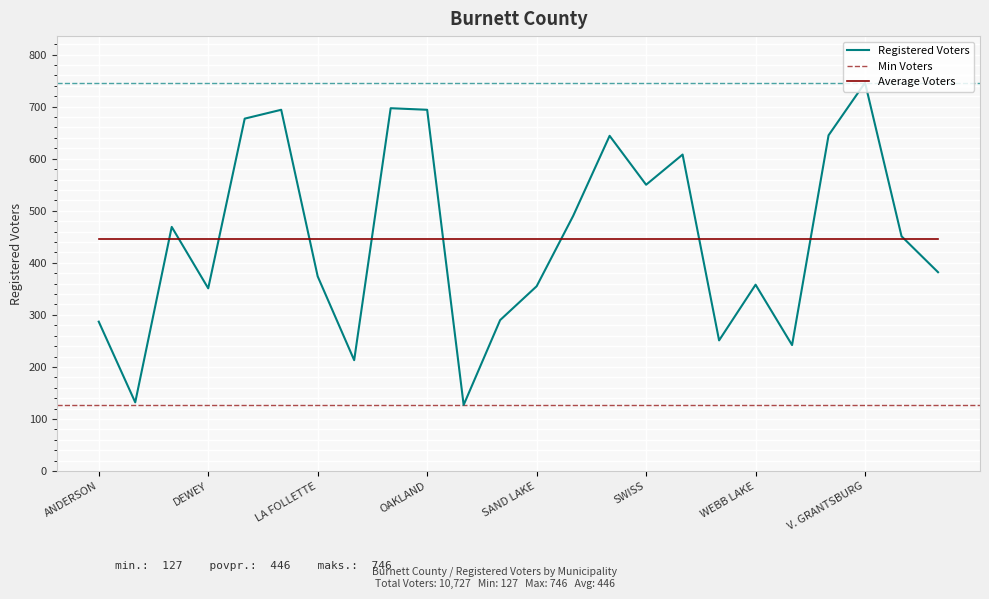

How many points are higher than both their immediate neighbors (excluding endpoints)?

7